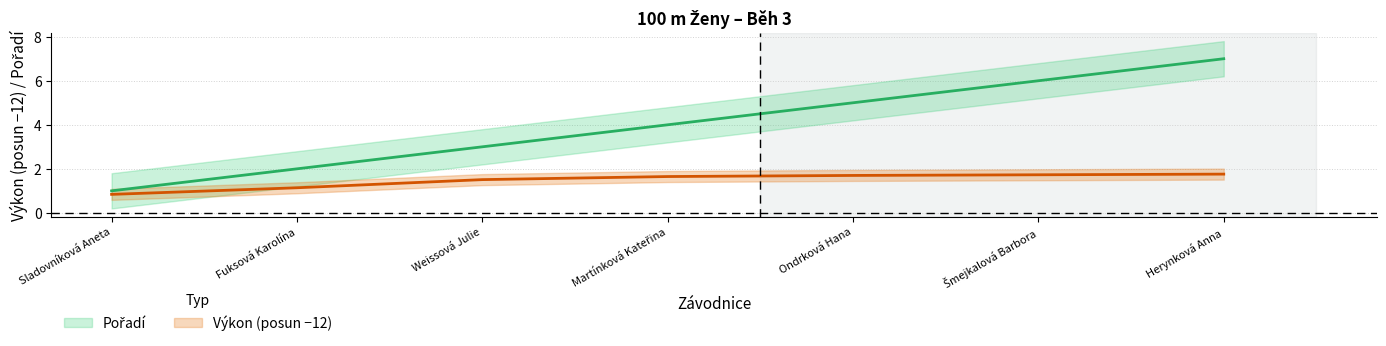

The Výkon series shows 0.4 at Weissová Julie. True or false?

False